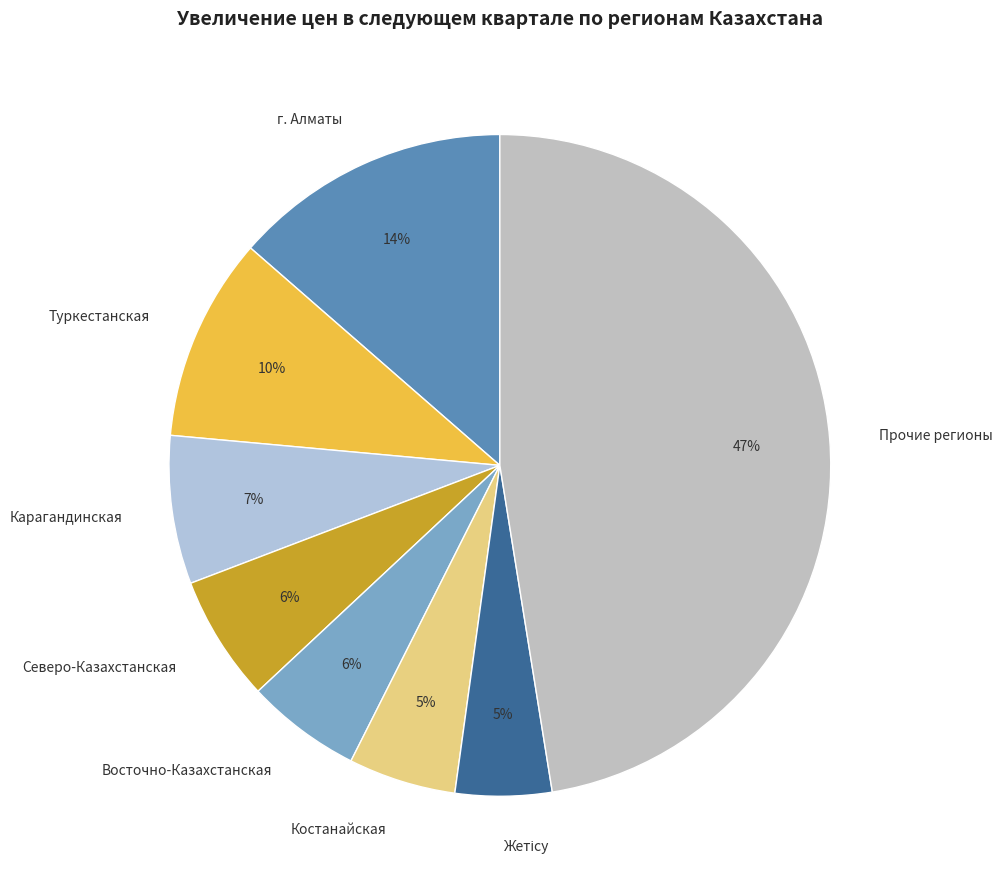

Which category has the biggest portion of the pie?

Прочие регионы